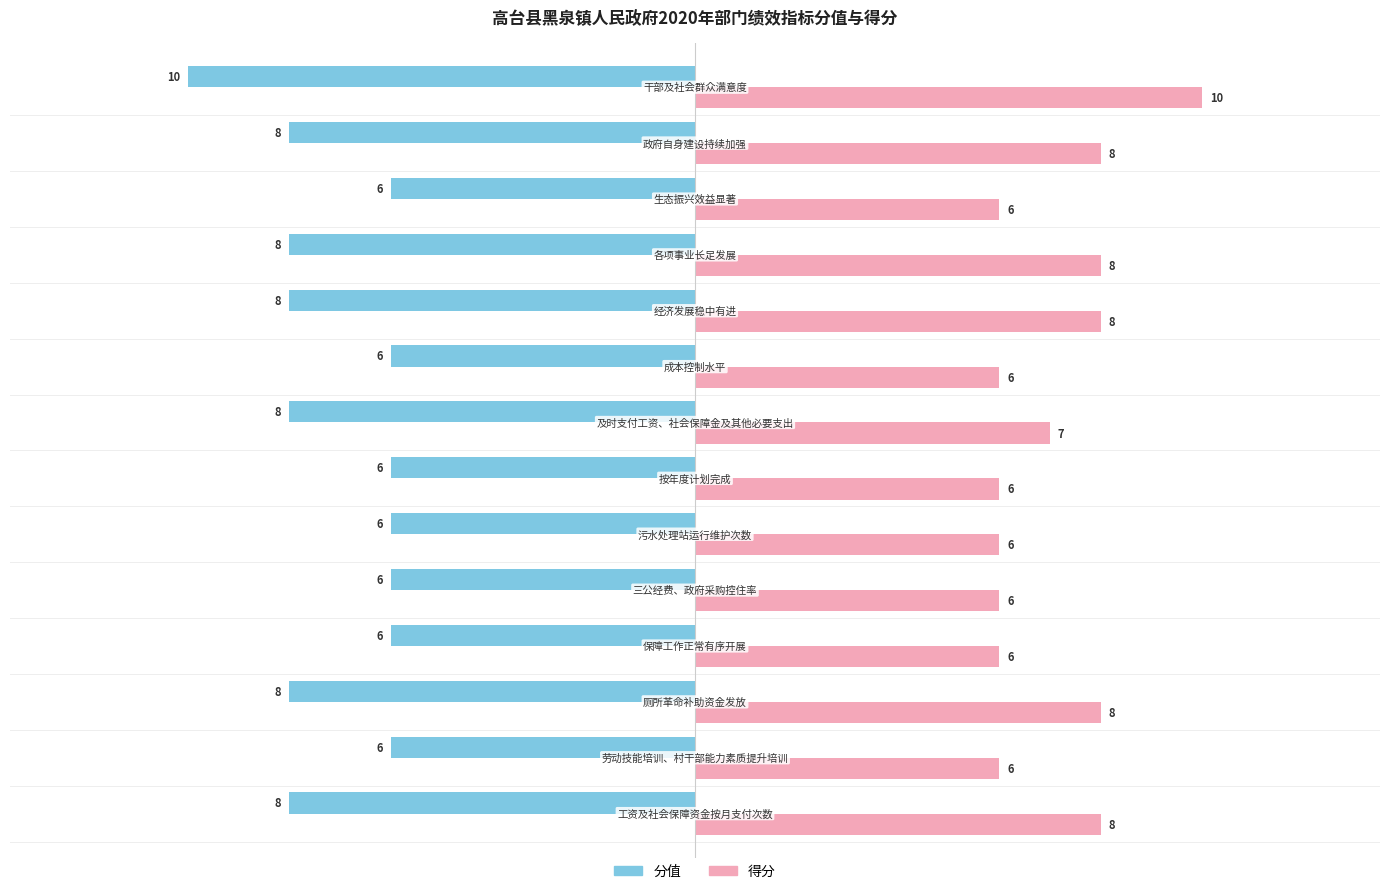

What is the difference between the second highest and minimum values in the 得分 series?

2